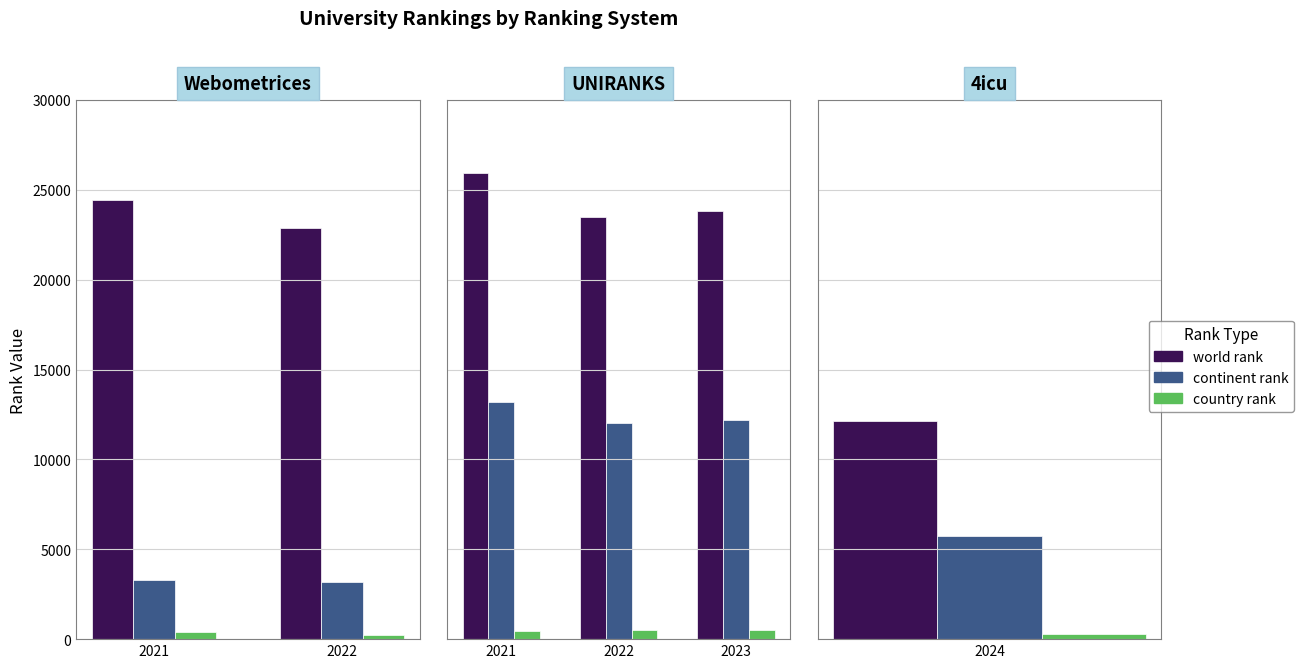

The value of country rank at 2023 is 527. True or false?

True